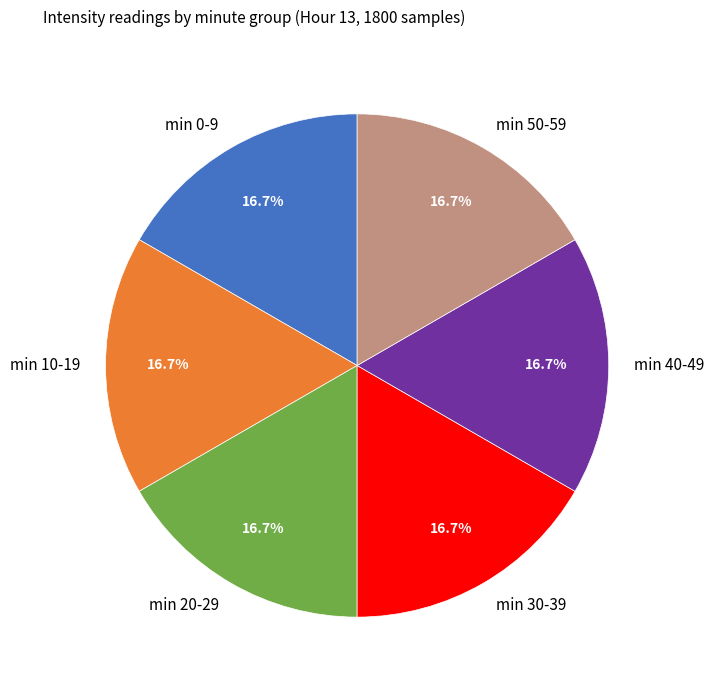

What is the ratio of the value at min 10-19 to the value at min 20-29?

1.0